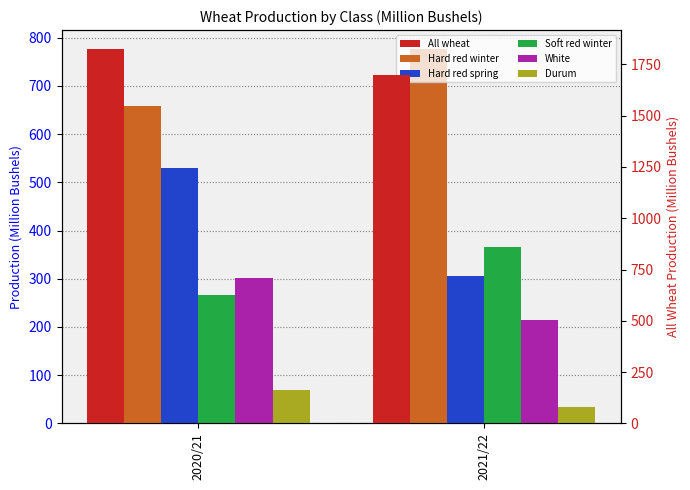

What are all the series names shown in the legend?

Hard red winter, Hard red spring, Soft red winter, White, Durum, All wheat